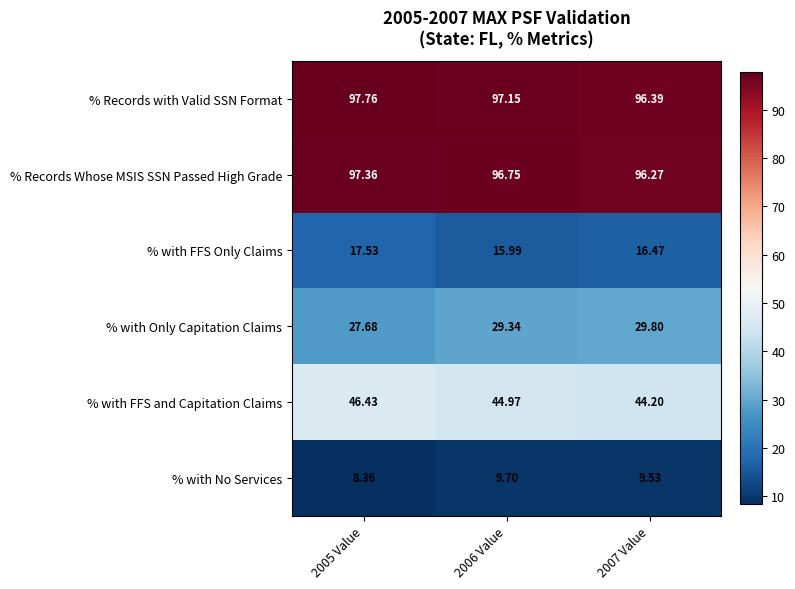

Which label corresponds to the smallest value in the chart?

2005 Value